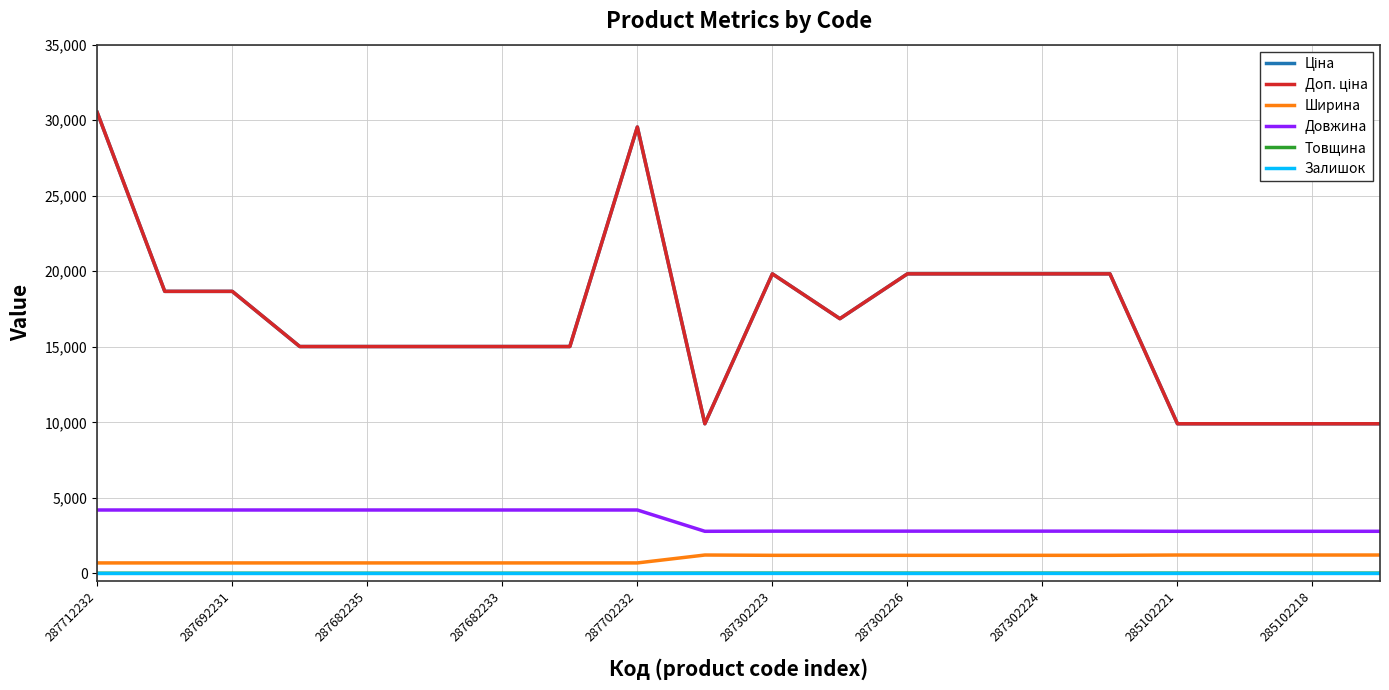

Does the chart display data point markers on the line(s)?

No